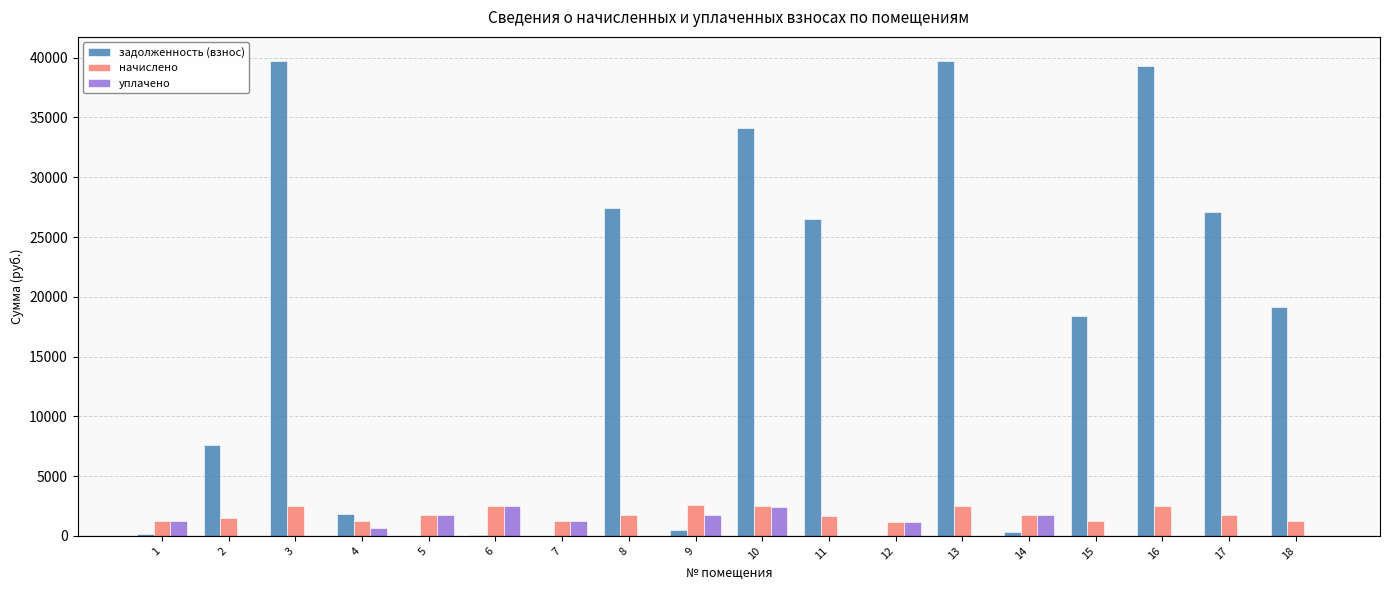

How many series are shown in this chart?

3